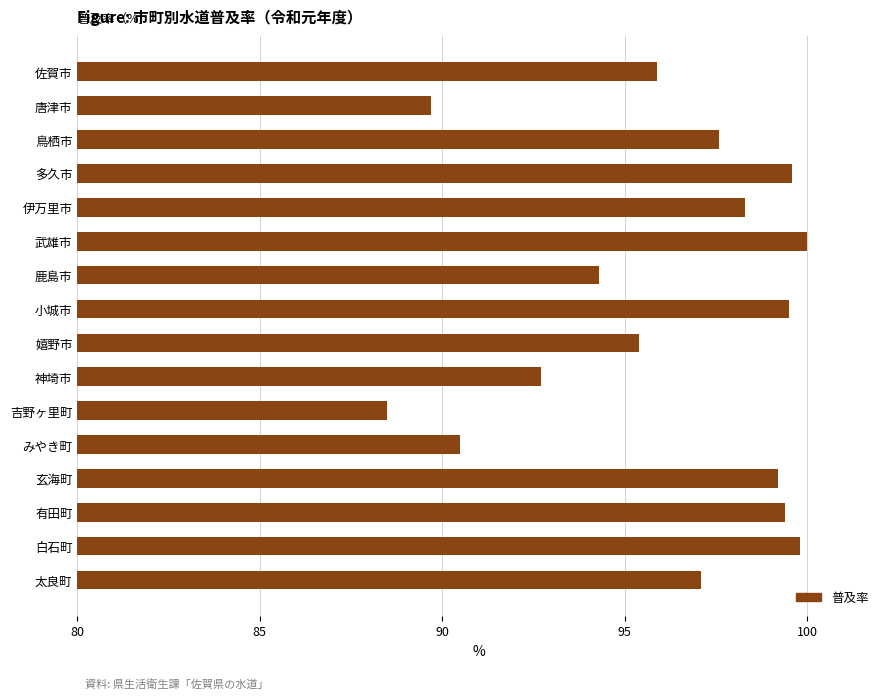

What is the average value?

96.1